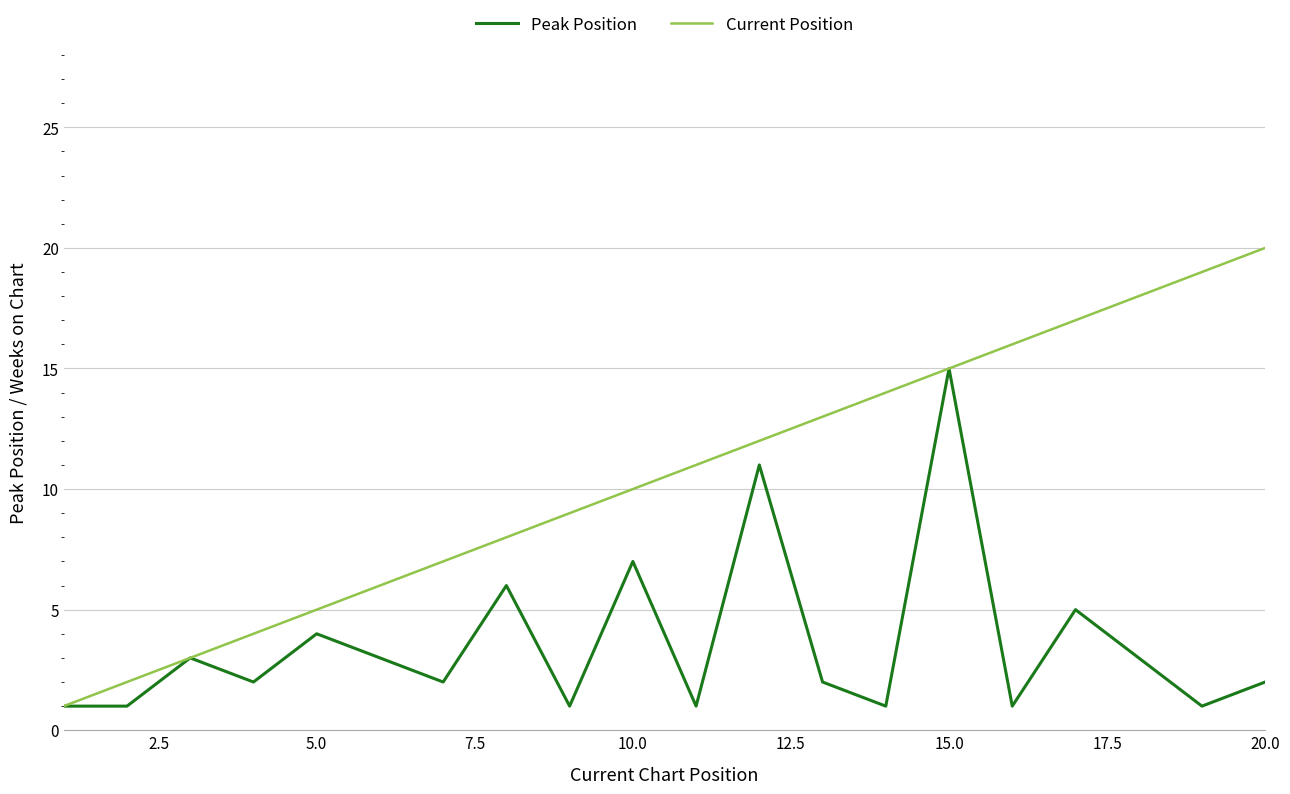

What are all the series names shown in the legend?

Peak Position, Current Position